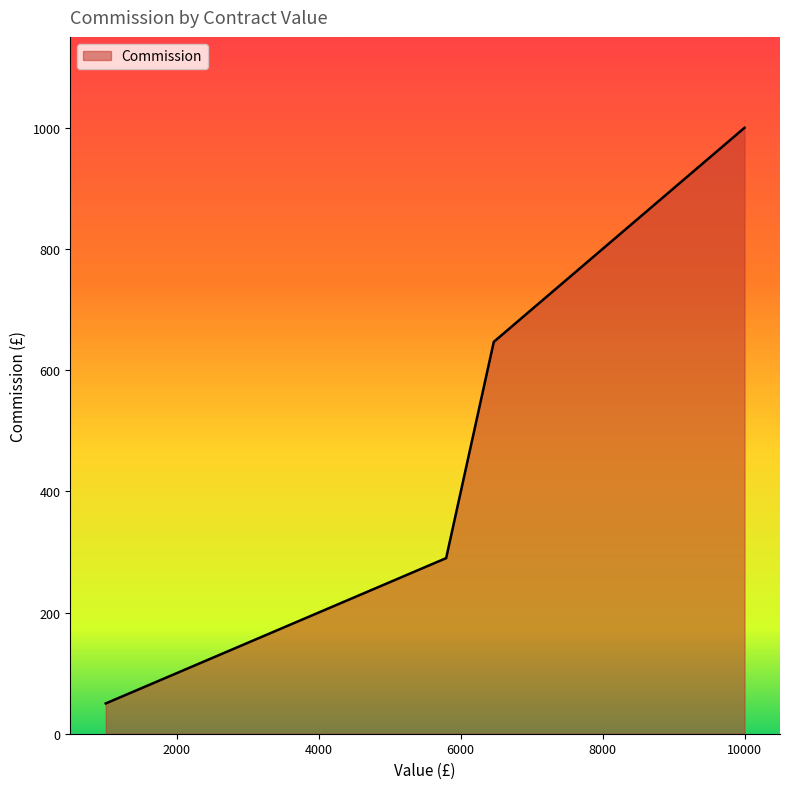

Does the chart have visible grid lines?

No